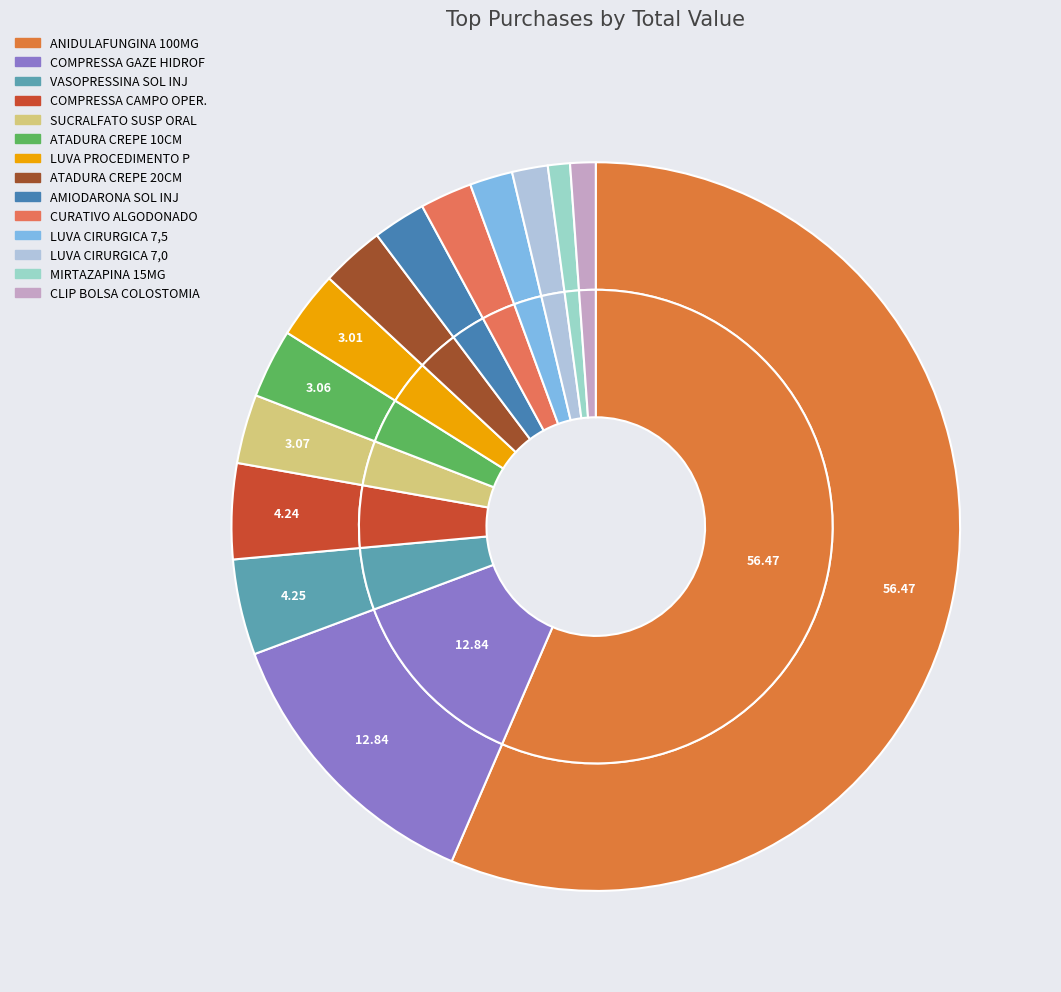

How many slices are in this pie chart?

14